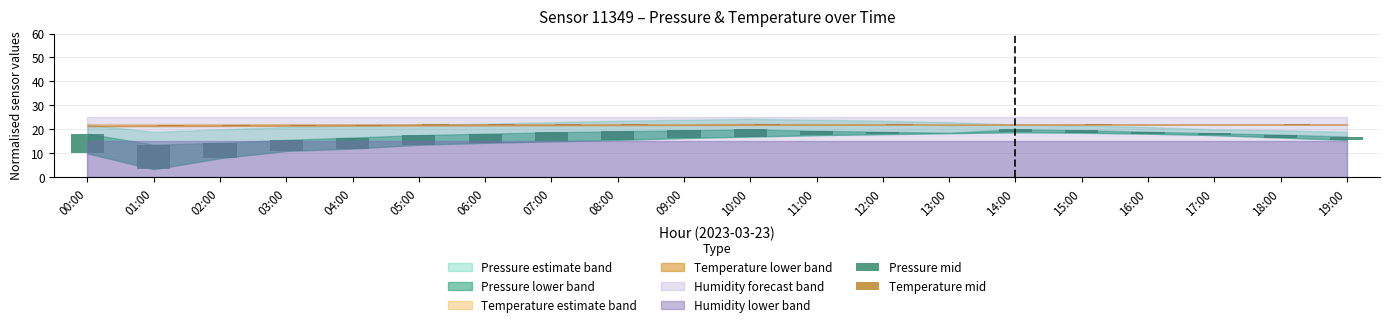

What is the label of the 15th bar from the left?

14:00